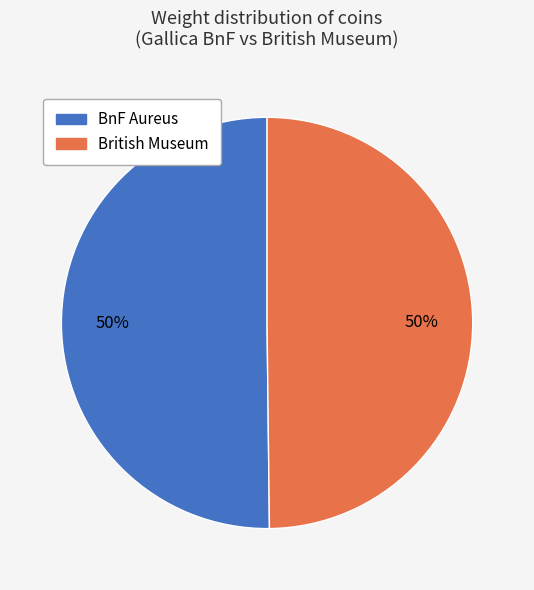

Is the sum of BnF Aureus and British Museum greater than half?

Yes